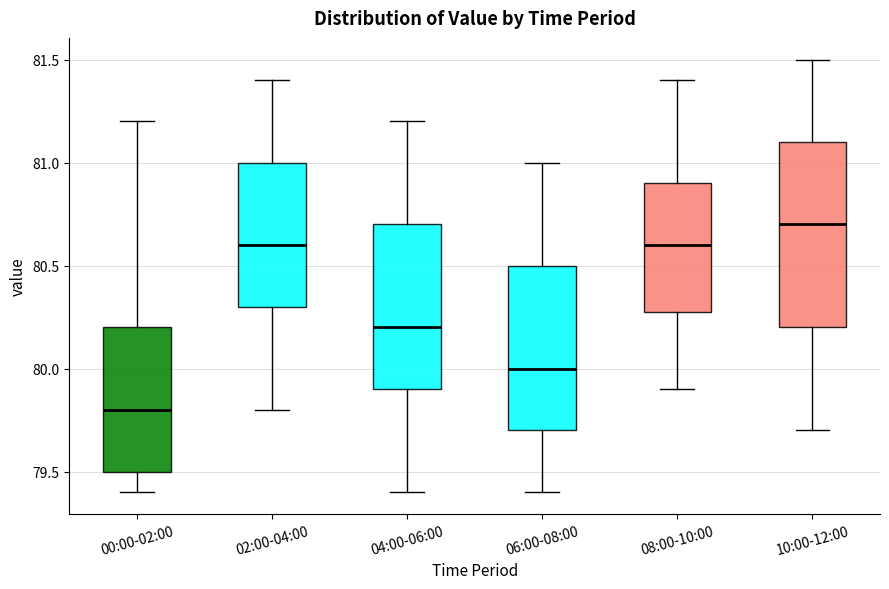

Which box has the lowest median line?

00:00-02:00